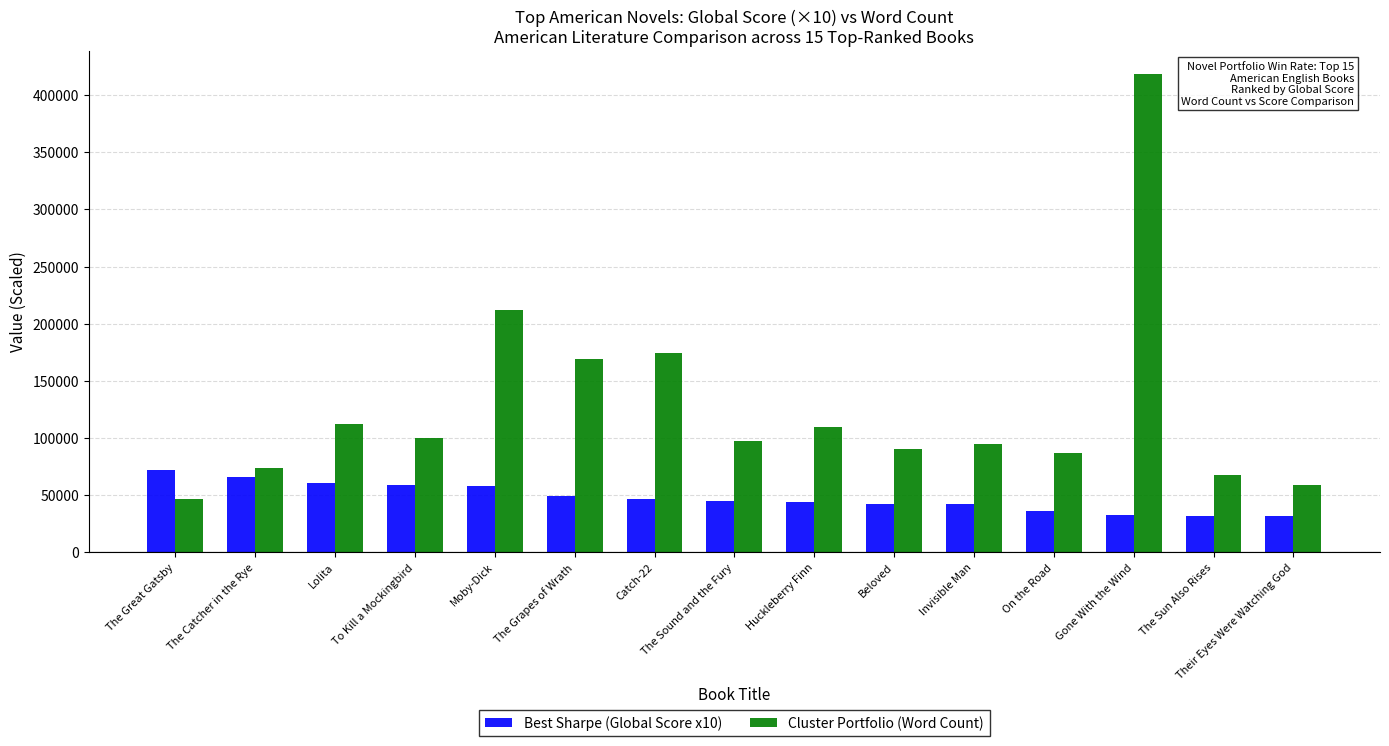

The value of Best Sharpe (Global Score x10) at Moby-Dick is 33268. True or false?

False